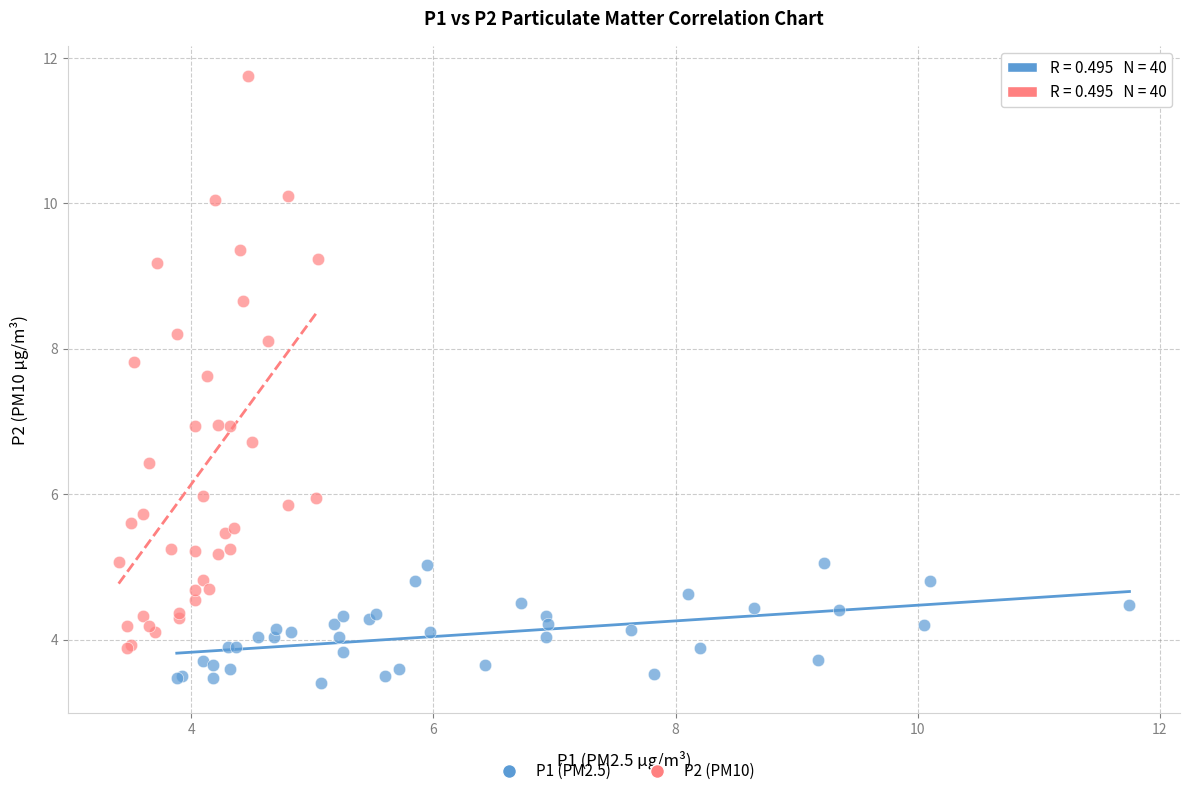

Which series contains the highest Y value?

P2 (PM10)